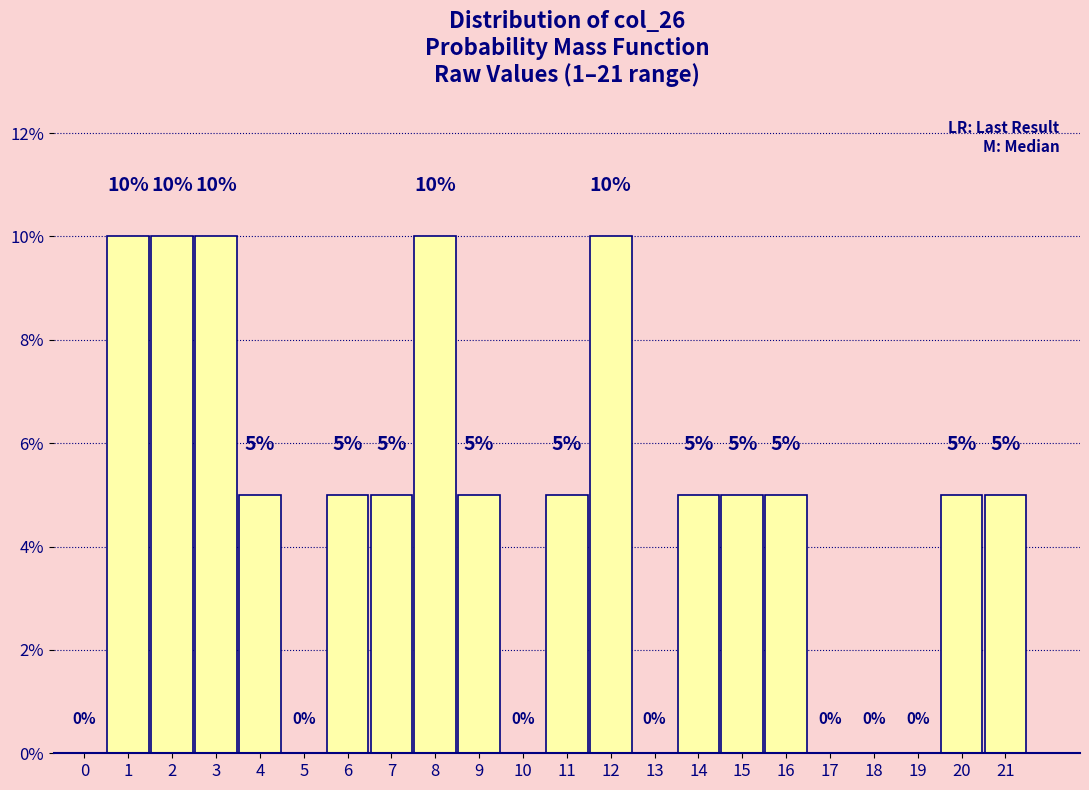

Reading right to left, extract all data points from this chart.

21=5	20=5	19=0	18=0	17=0	16=5	15=5	14=5	13=0	12=10	11=5	10=0	9=5	8=10	7=5	6=5	5=0	4=5	3=10	2=10	1=10	0=0